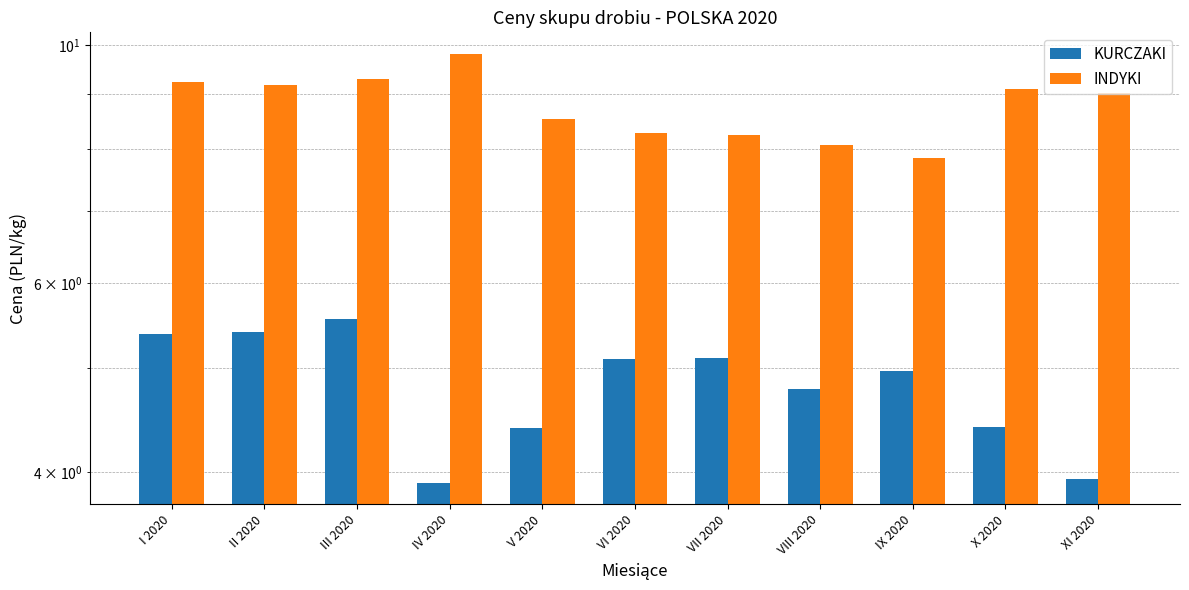

What position from the right is II 2020?

10